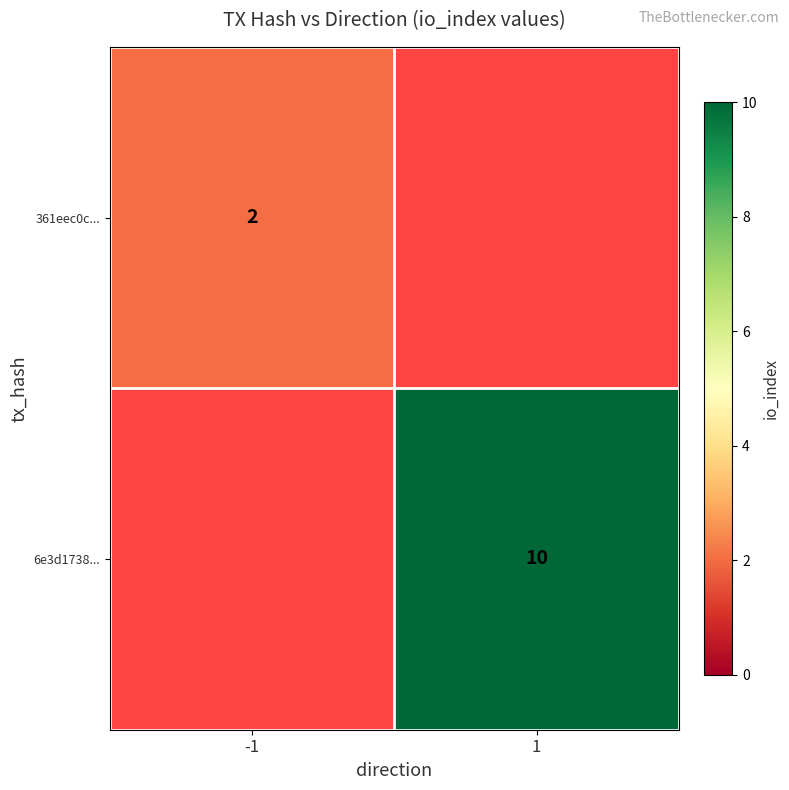

Is the value of 361eec0c... at -1 greater than the value of 6e3d1738... at 1?

No